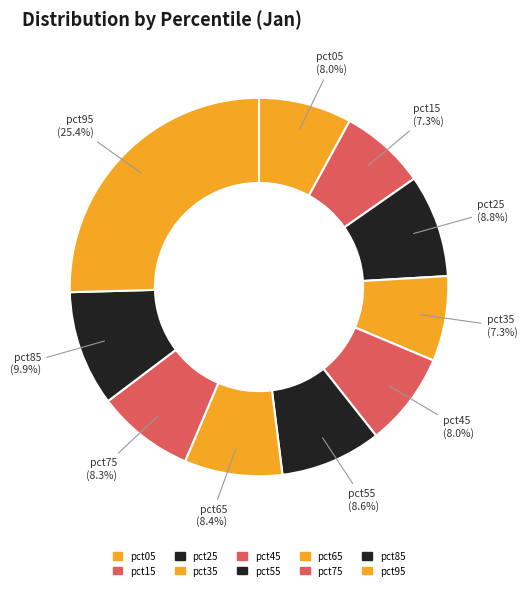

Which has a higher value, pct85 or pct45?

pct85